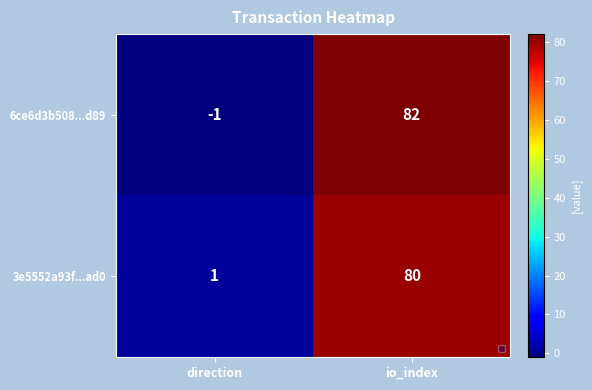

Reading left to right, extract all data points from this chart.

6ce6d3b508...d89: direction=-1	io_index=82
3e5552a93f...ad0: direction=1	io_index=80